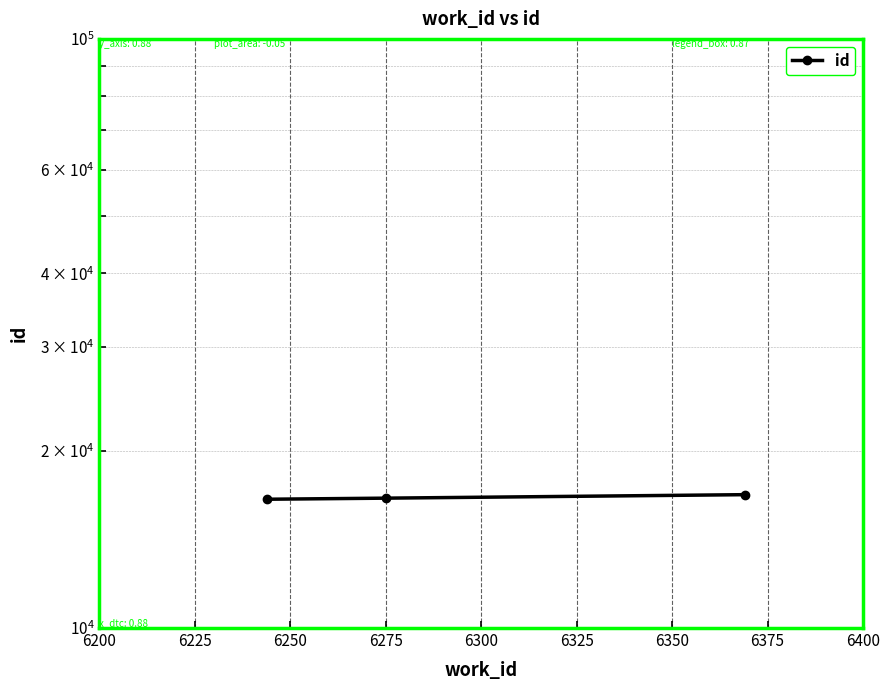

What is the change in value from 6200 to 6225?

+70